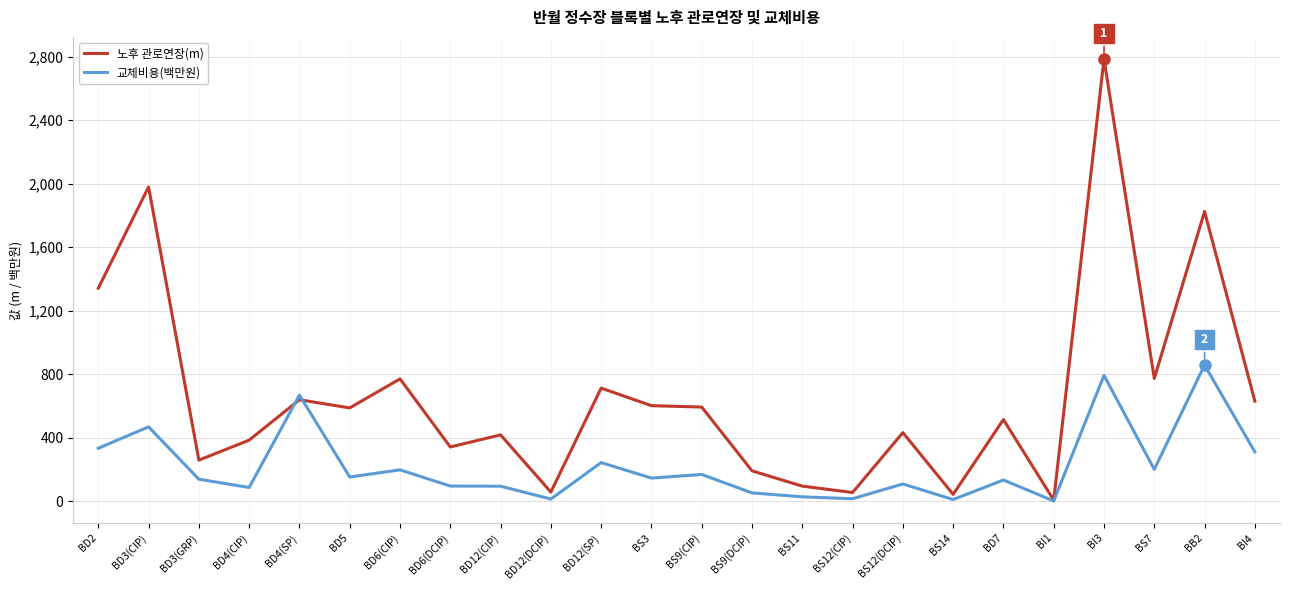

Does the chart have visible grid lines?

Yes